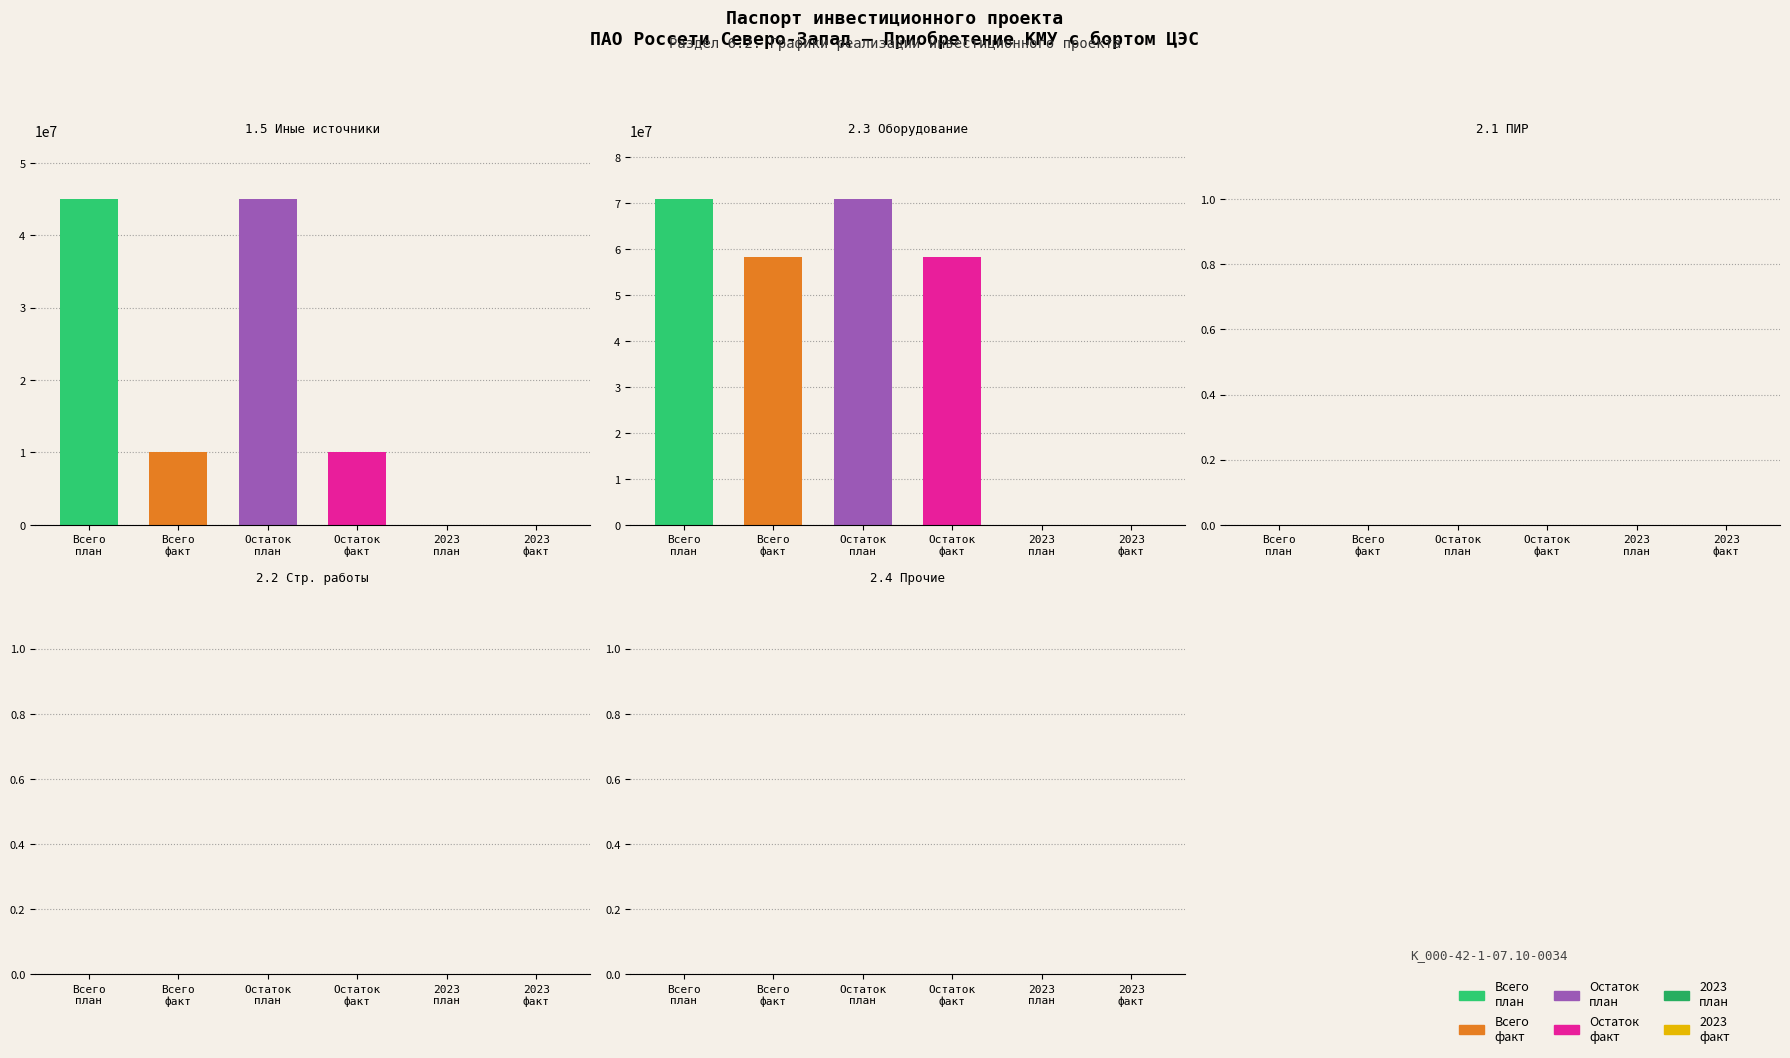

Which series has the widest spread of values?

2.3 Оборудование